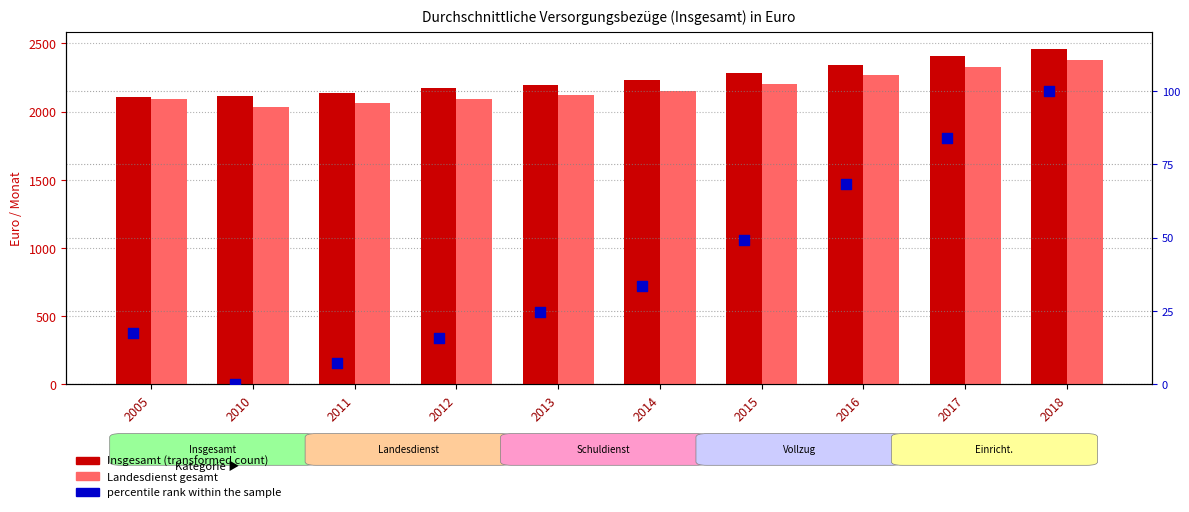

What are all the series names shown in the legend?

Insgesamt, Landesdienst gesamt, percentile rank within the sample